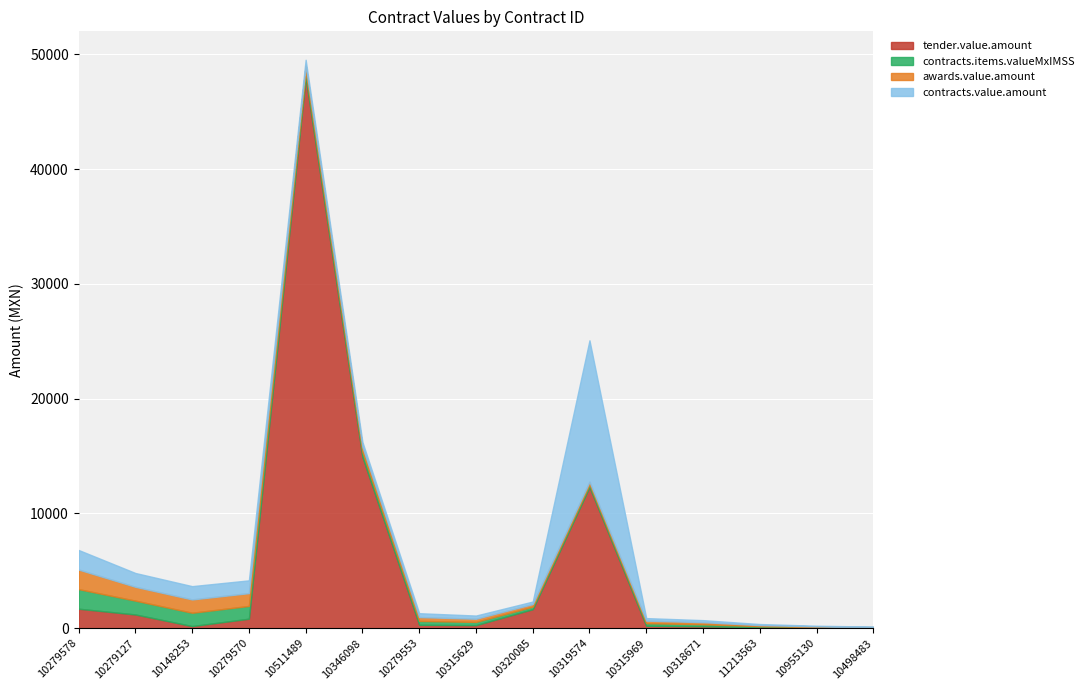

Rank the series at 10955130 from highest to lowest value.

tender.value.amount, contracts.items.valueMxIMSS, awards.value.amount, contracts.value.amount